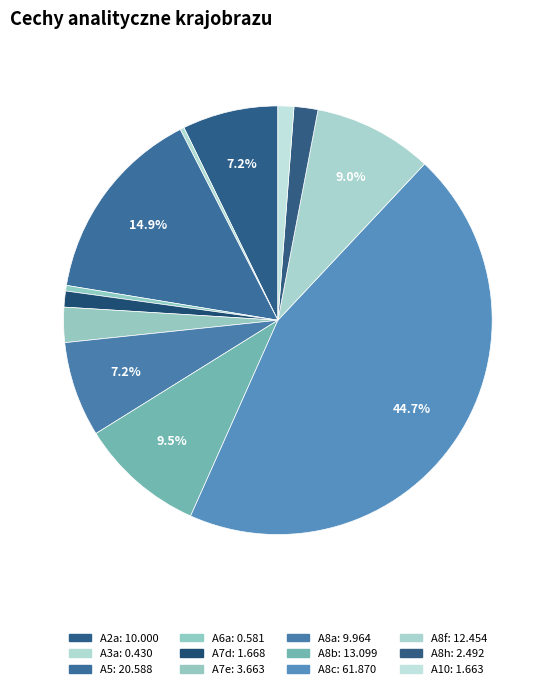

What is the ratio of the value at A8h to the value at A2a?

0.2